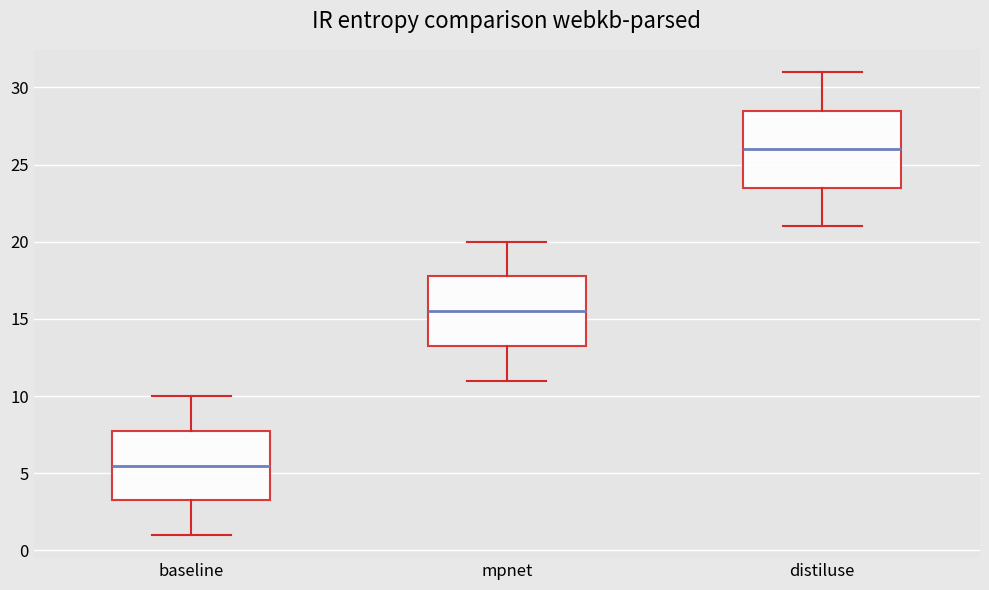

Comparing the boxes themselves (not the whiskers), which one is the tallest?

distiluse